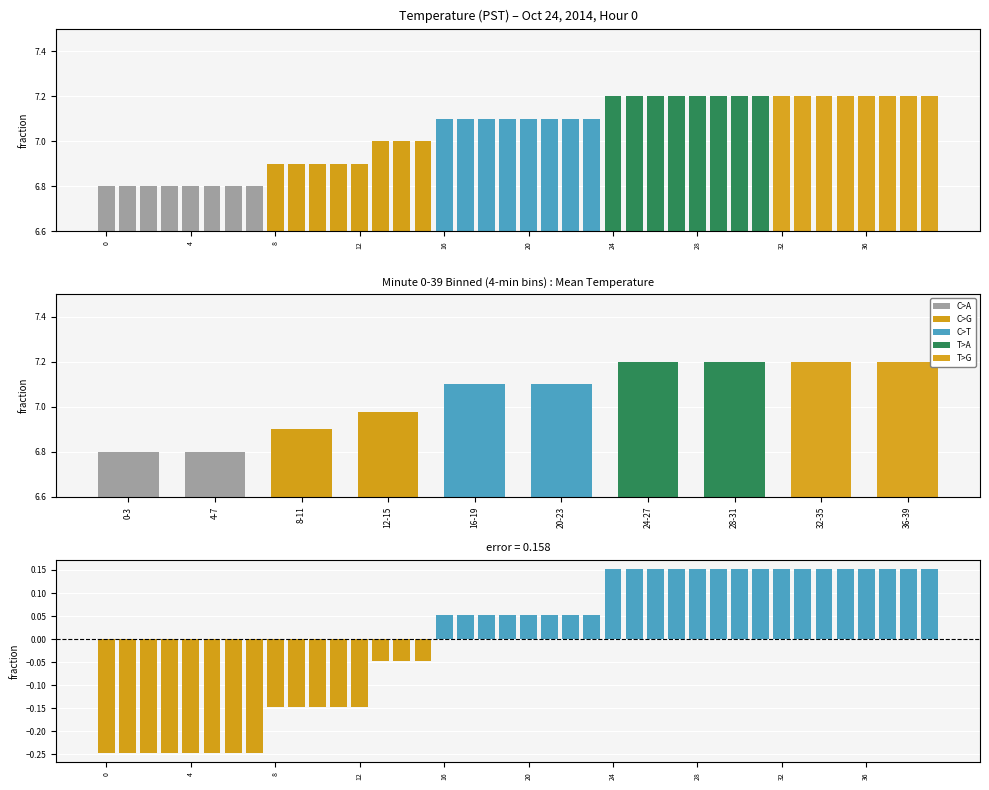

List the labels in order of value, largest first.

24, 25, 26, 27, 28, 29, 30, 31, 32, 33, 34, 35, 36, 37, 38, 39, 16, 17, 18, 19, 20, 21, 22, 23, 13, 14, 15, 8, 9, 10, 11, 12, 0, 1, 2, 3, 4, 5, 6, 7